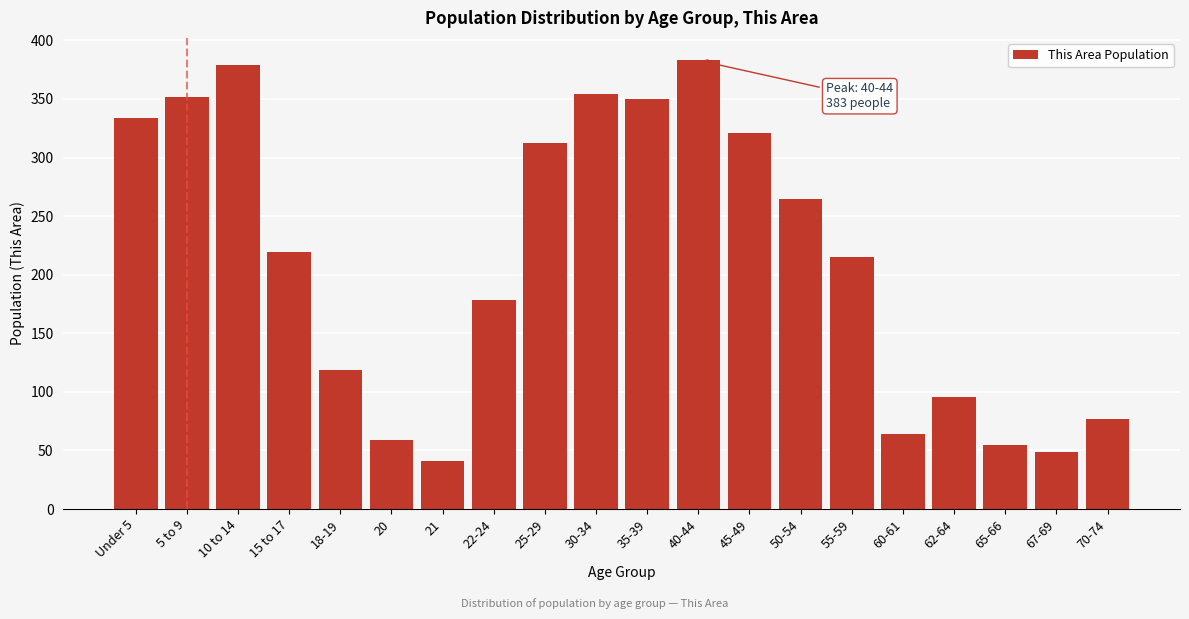

Reading left to right, transcribe all the data shown in this chart.

Under 5=334	5 to 9=352	10 to 14=379	15 to 17=219	18-19=119	20=59	21=41	22-24=178	25-29=312	30-34=354	35-39=350	40-44=383	45-49=321	50-54=265	55-59=215	60-61=64	62-64=96	65-66=55	67-69=49	70-74=77